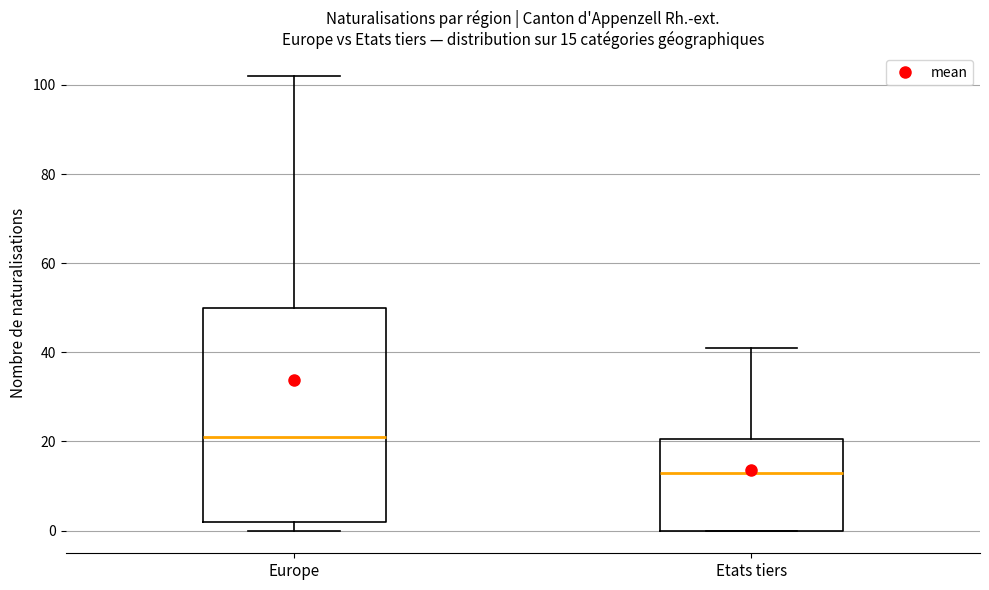

Which box is the tallest, from its lower edge to its upper edge?

Europe